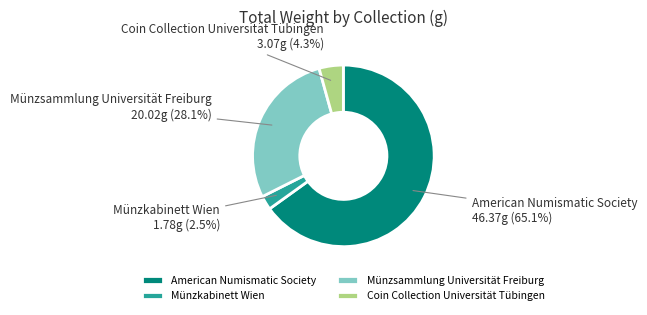

Between American Numismatic Society and Münzsammlung Universität Freiburg, which is larger?

American Numismatic Society